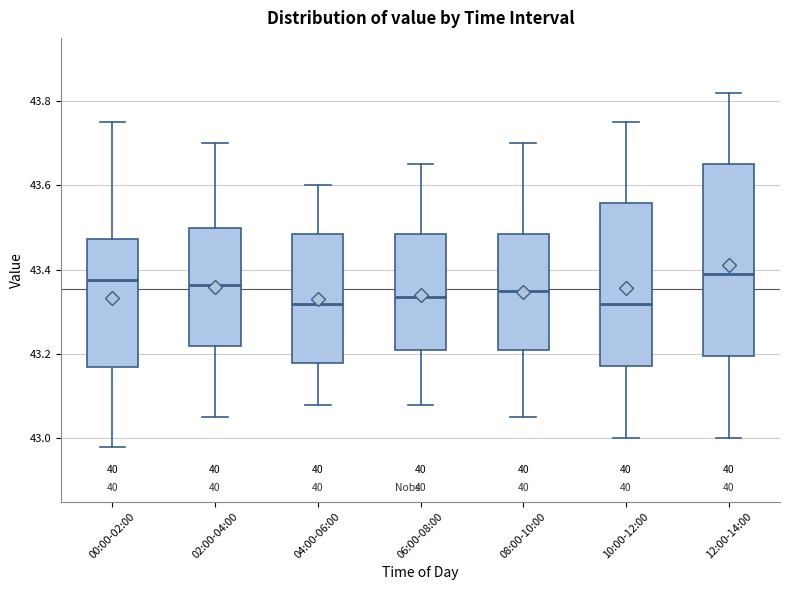

Where does the upper whisker of the box for 08:00-10:00 end on the y-axis? The values are not printed on the chart, so give them approximately, as read against the axis.

43.70